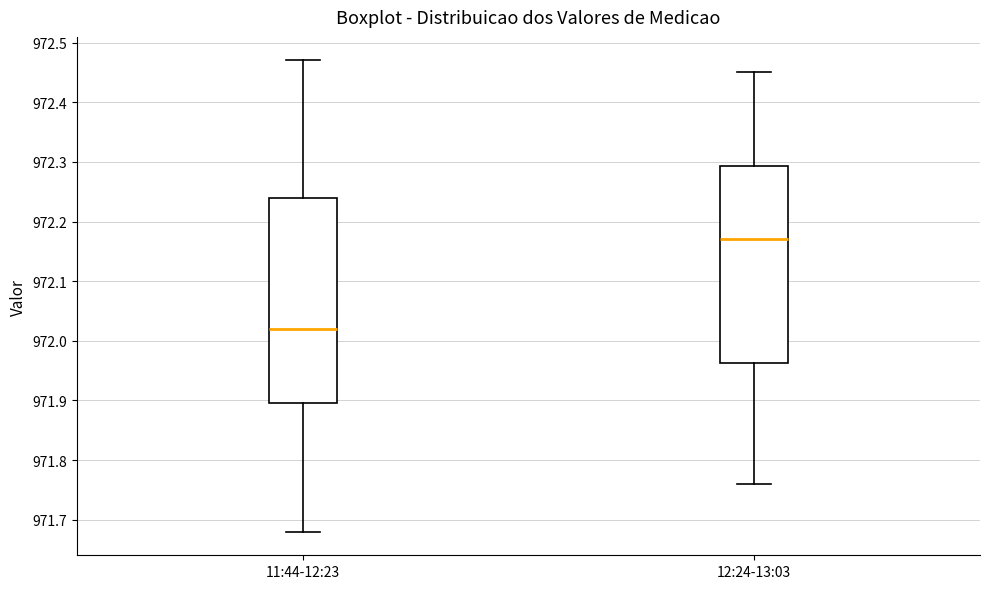

Reading left to right, transcribe this box plot: for each box, give where its median line is, the range the box spans, and where its two whiskers end, as read against the y-axis. The values are not printed on the chart, so give them approximately, as read against the axis.

11:44-12:23: median 972.02, box 971.90 to 972.24, whiskers 971.68 to 972.47
12:24-13:03: median 972.17, box 971.96 to 972.29, whiskers 971.76 to 972.45